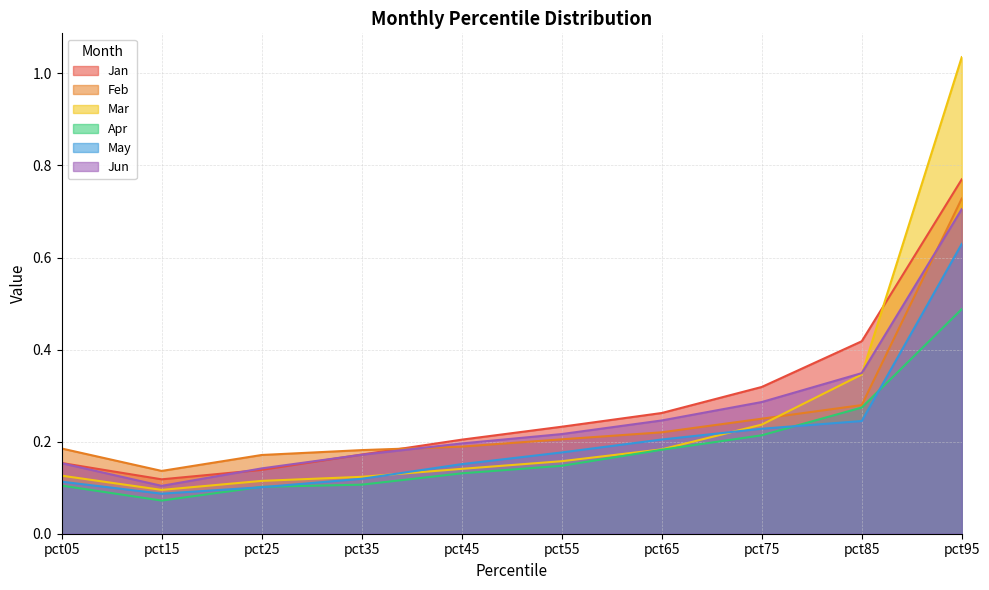

What is the difference between the maximum and minimum values in the May series?

0.5